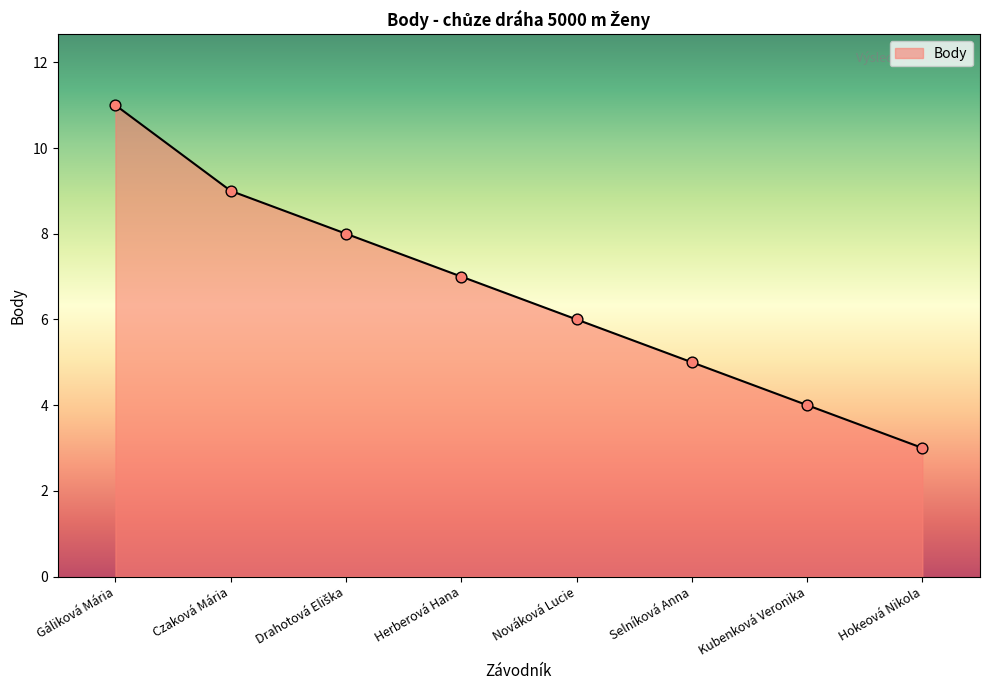

Between Kubenková Veronika and Selníková Anna, which is larger?

Selníková Anna